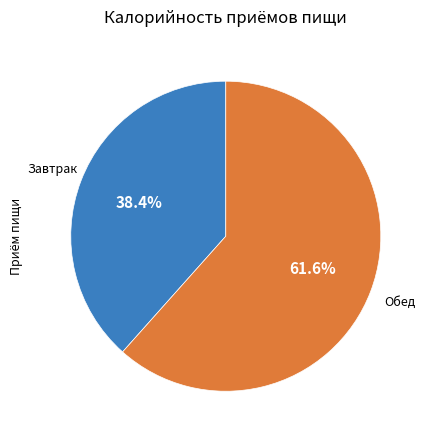

Is there any slice that represents more than half of the pie?

Yes